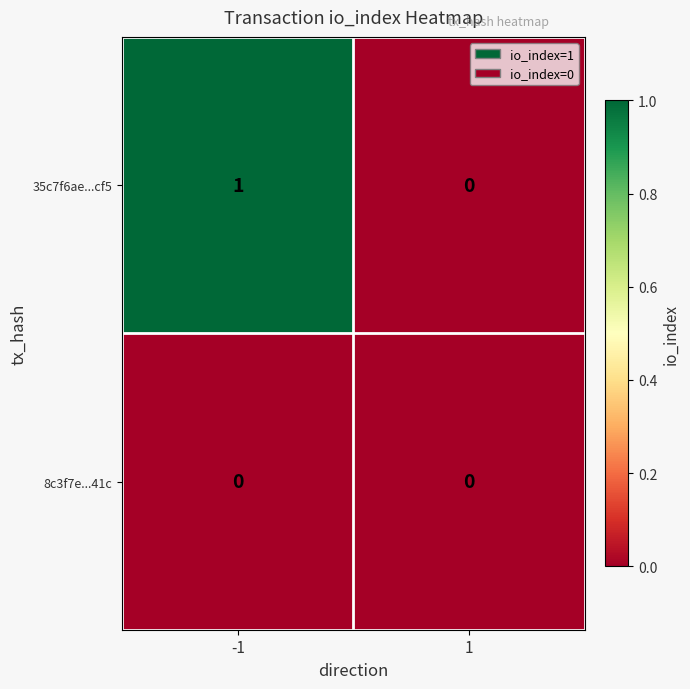

Reading right to left, extract all data points from this chart.

35c7f6ae...cf5: 1=0	-1=1
8c3f7e...41c: 1=0	-1=0